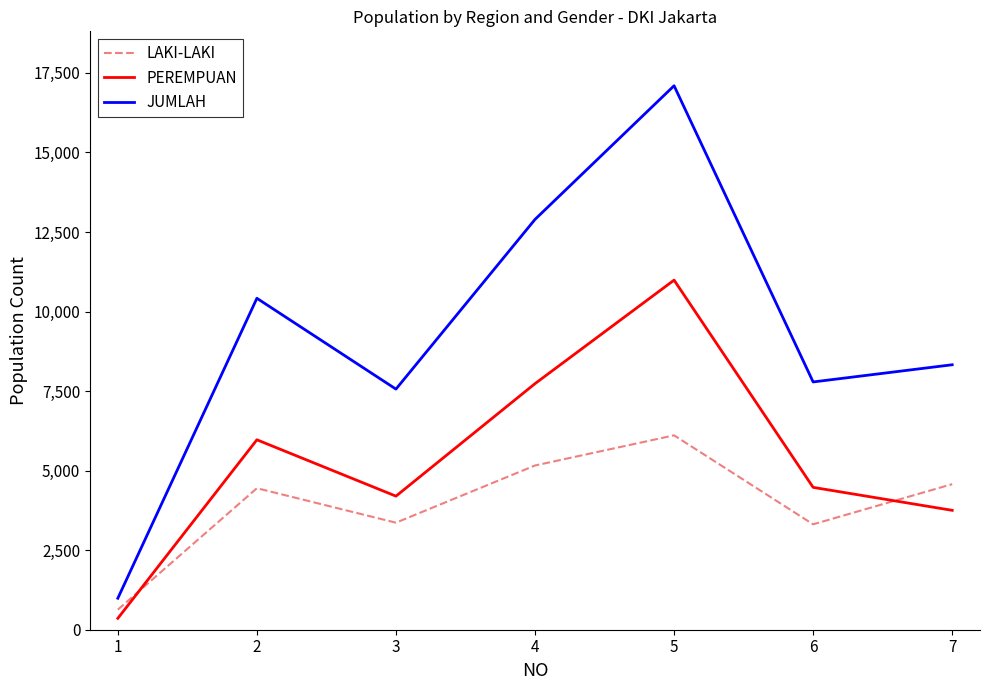

What is the difference between the second highest and minimum values in the PEREMPUAN series?

7376